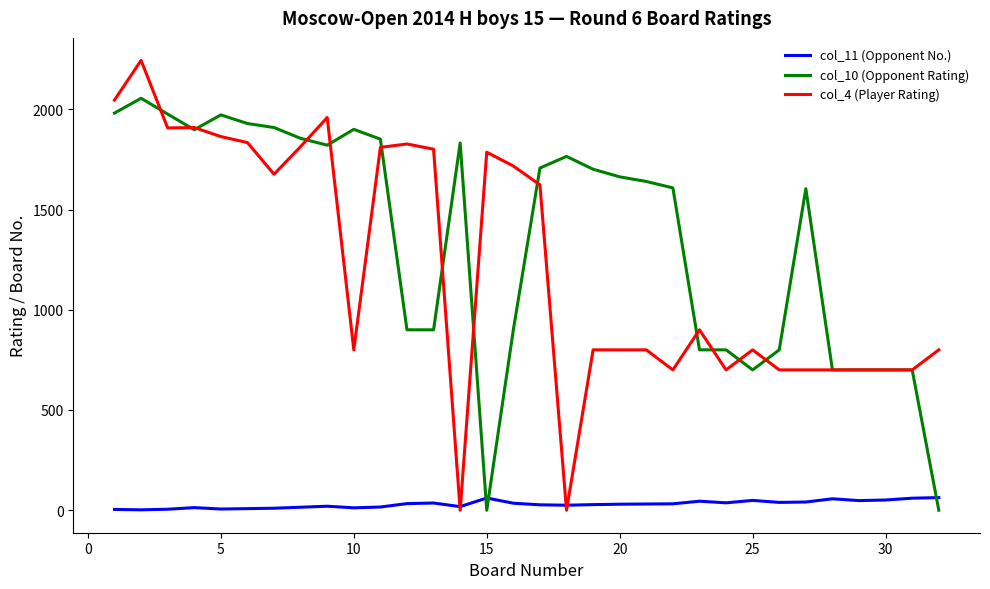

What is the maximum value shown in the chart?

2244